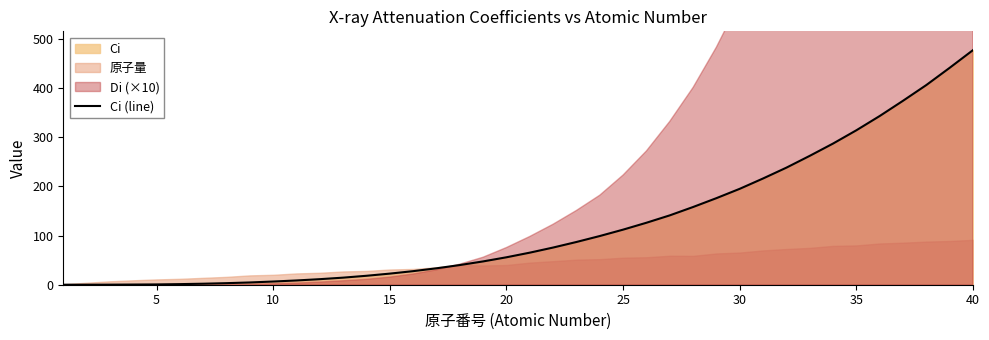

What is the highest value of the Ci (line) series?

477.0